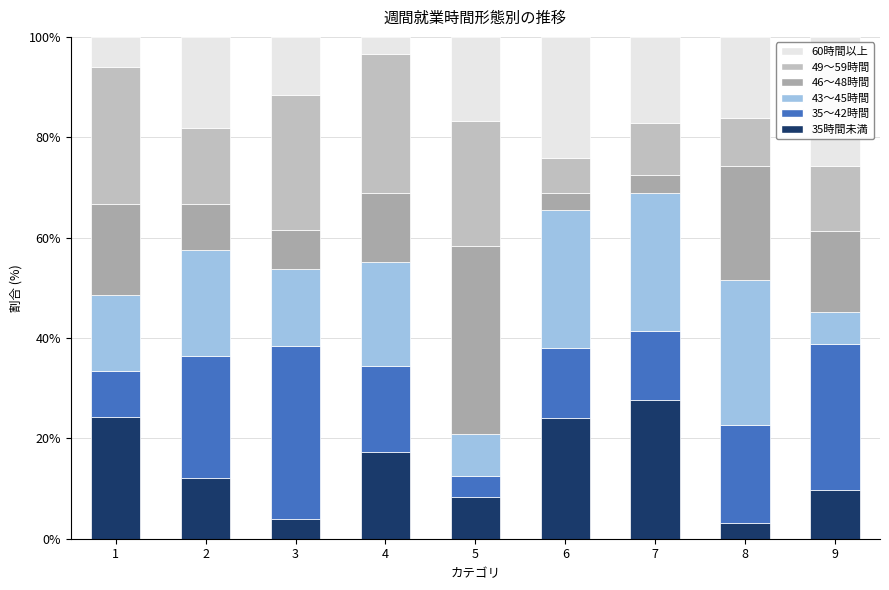

Which series has the largest total across all categories?

43～45時間